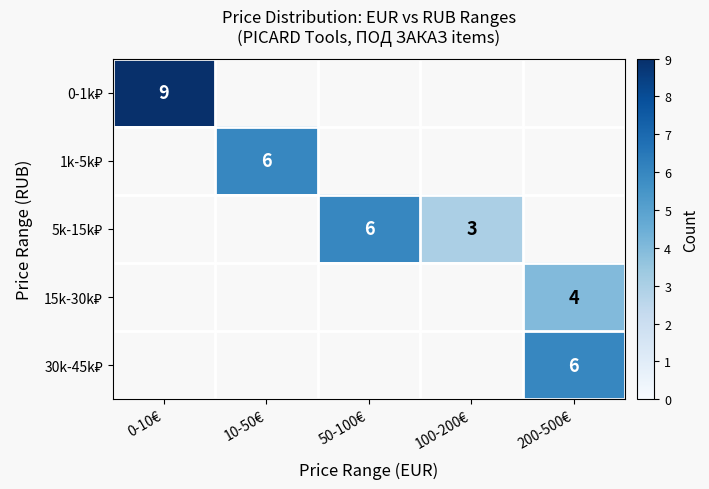

At how many categories does at least one series exceed 8?

1